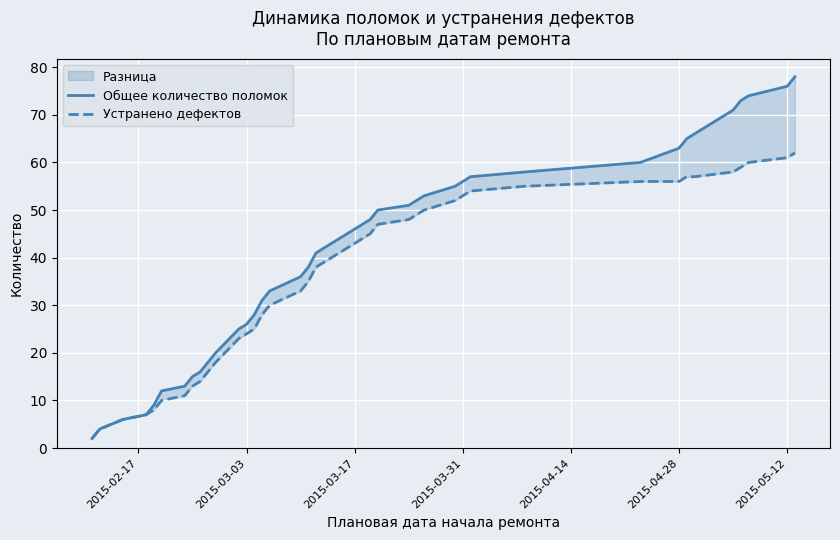

What is the value of the Общее количество поломок point at the 19th from the left?

45